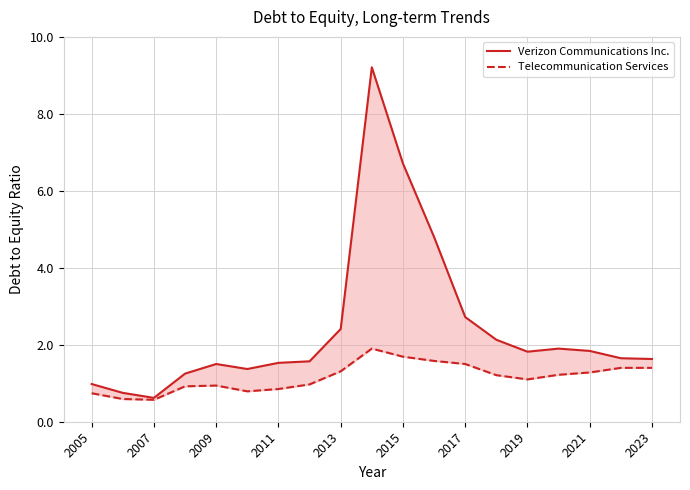

List the series in order of their overall mean, highest first.

Verizon Communications Inc., Telecommunication Services